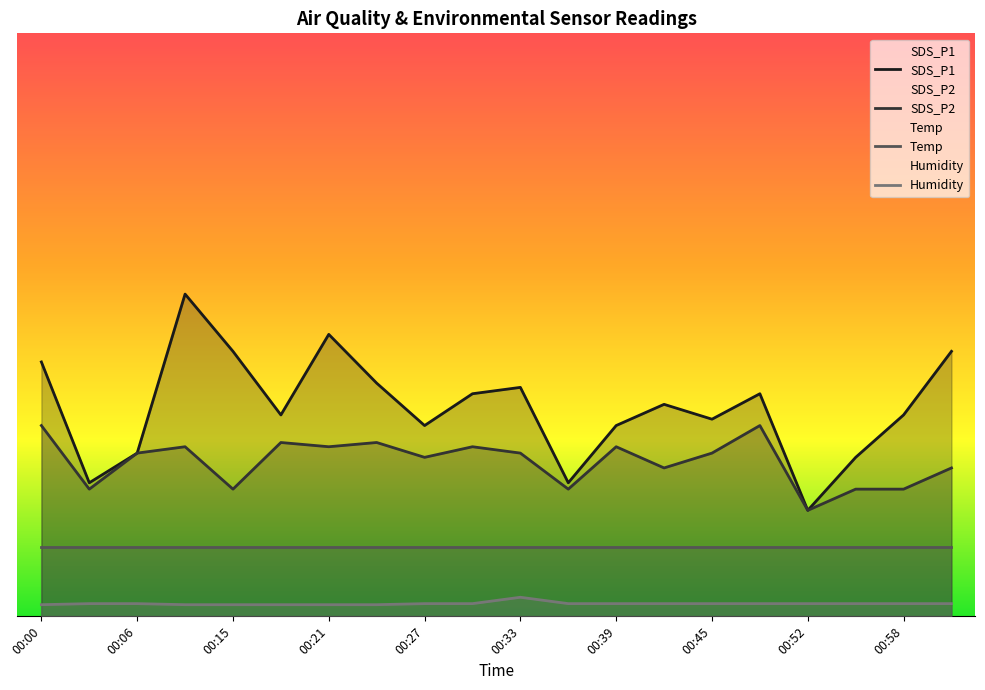

What value does the SDS_P2 series have at 00:09?

16.0